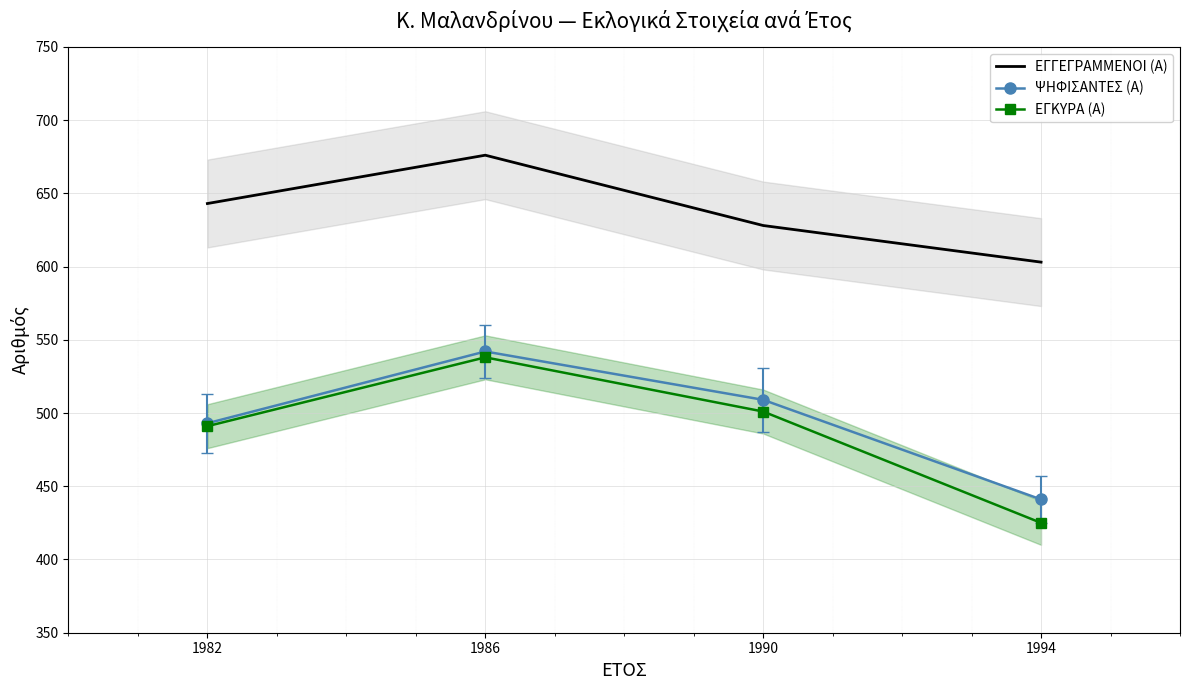

How many values in the ΕΓΓΕΓΡΑΜΜΕΝΟΙ (Α) series are below 643?

2